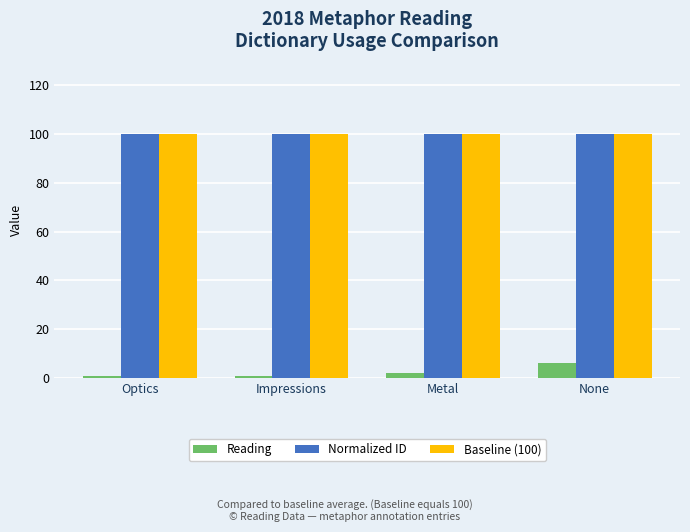

The value of Reading at Impressions is 1. True or false?

True